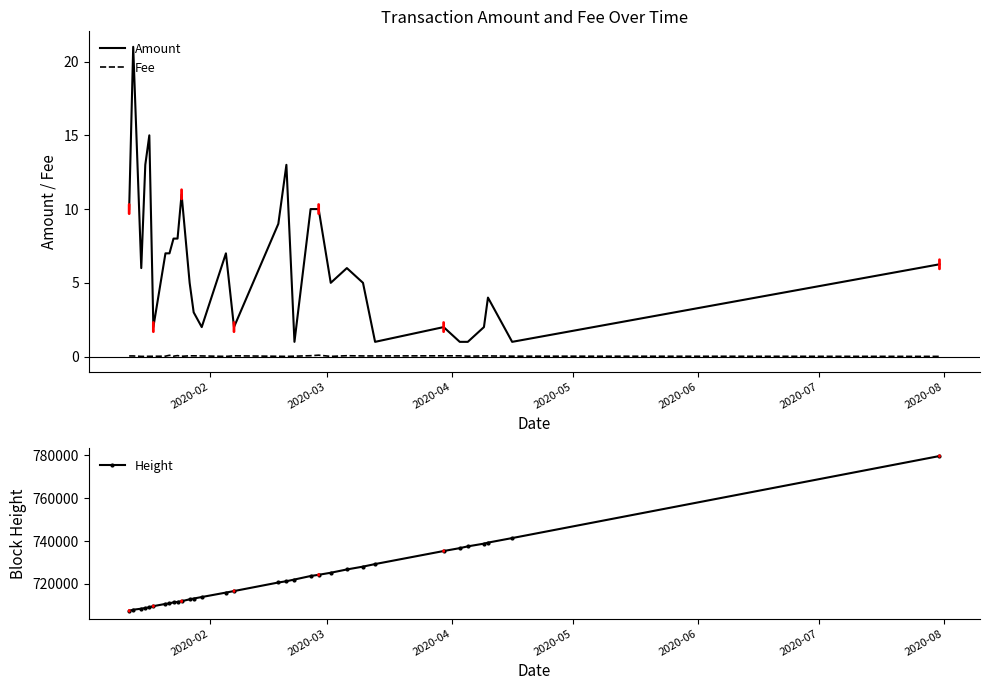

Reading right to left, transcribe all the data shown in this chart.

Amount: 6.3	1.0	4.0	2.0	1.0	1.0	2.0	1.0	5.0	6.0	5.0	10.0	10.0	1.0	13.0	9.0	2.0	7.0	2.0	3.0	5.0	11.0	8.0	8.0	7.0	7.0	2.0	15.0	13.0	6.0	21.0	10.0
Fee: 0.0	0.0	0.0	0.0	0.0	0.1	0.1	0.0	0.0	0.1	0.0	0.1	0.1	0.0	0.0	0.0	0.1	0.0	0.0	0.1	0.1	0.0	0.1	0.0	0.1	0.0	0.0	0.0	0.0	0.0	0.0	0.0
Height: 779584.0	741384.0	739268.0	738791.0	737521.0	736697.0	735352.0	729281.0	728092.0	726769.0	725234.0	724283.0	723716.0	722085.0	721283.0	720696.0	716709.0	716000.0	713929.0	713224.0	712867.0	711975.0	711648.0	711468.0	710963.0	710729.0	709681.0	709144.0	708830.0	708499.0	708027.0	707507.0